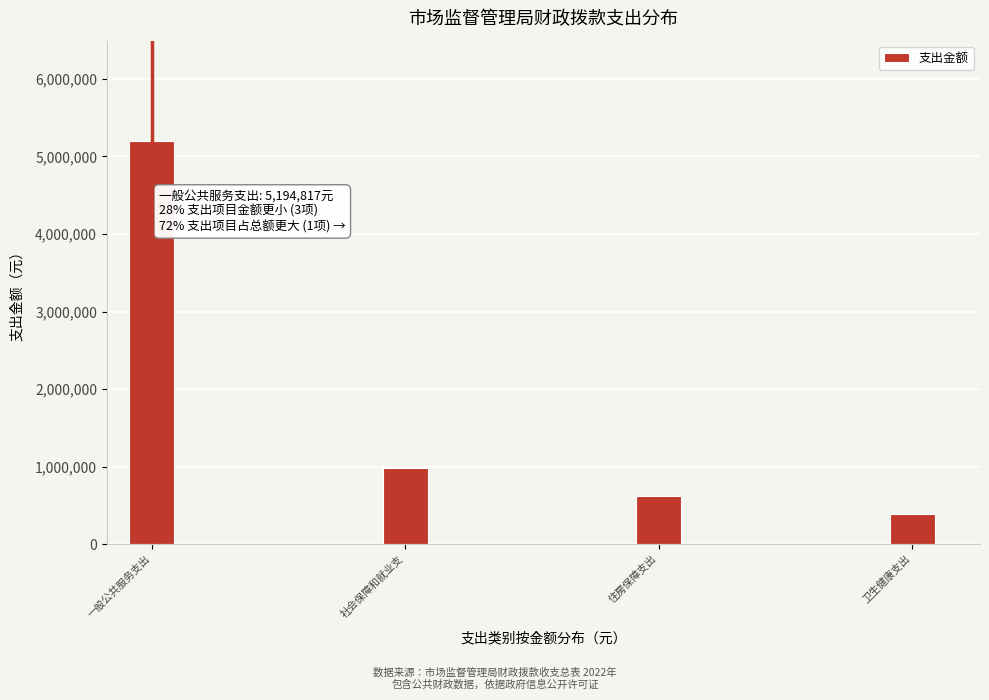

Reading left to right, extract all data points from this chart.

5194817.3	978992.7	627957.4	389430.5